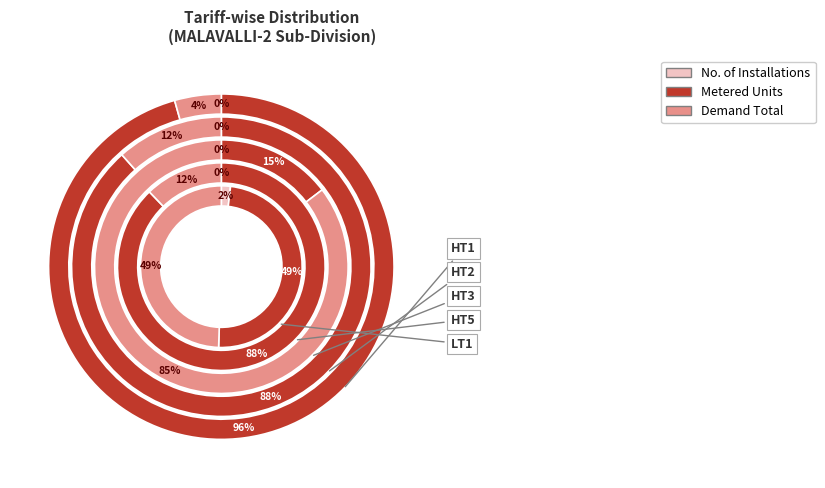

Do HT1 and HT2 together represent more than half of the pie?

Yes